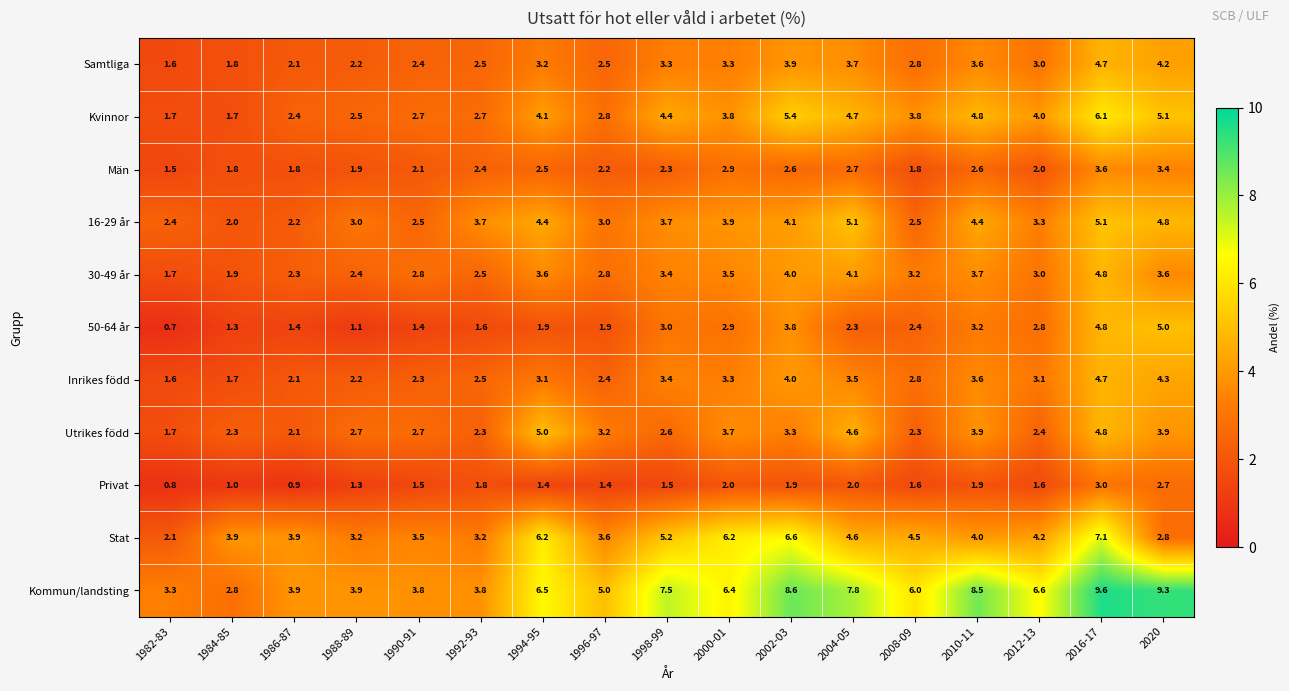

How many series are shown in this chart?

11